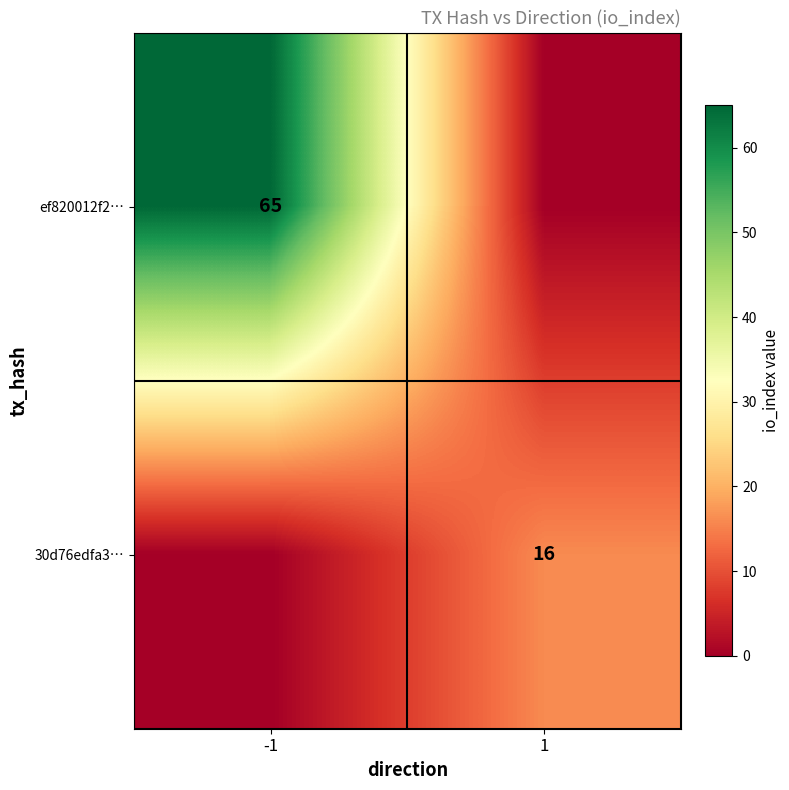

Is it true that ef820012f2… equals 25 at -1?

False